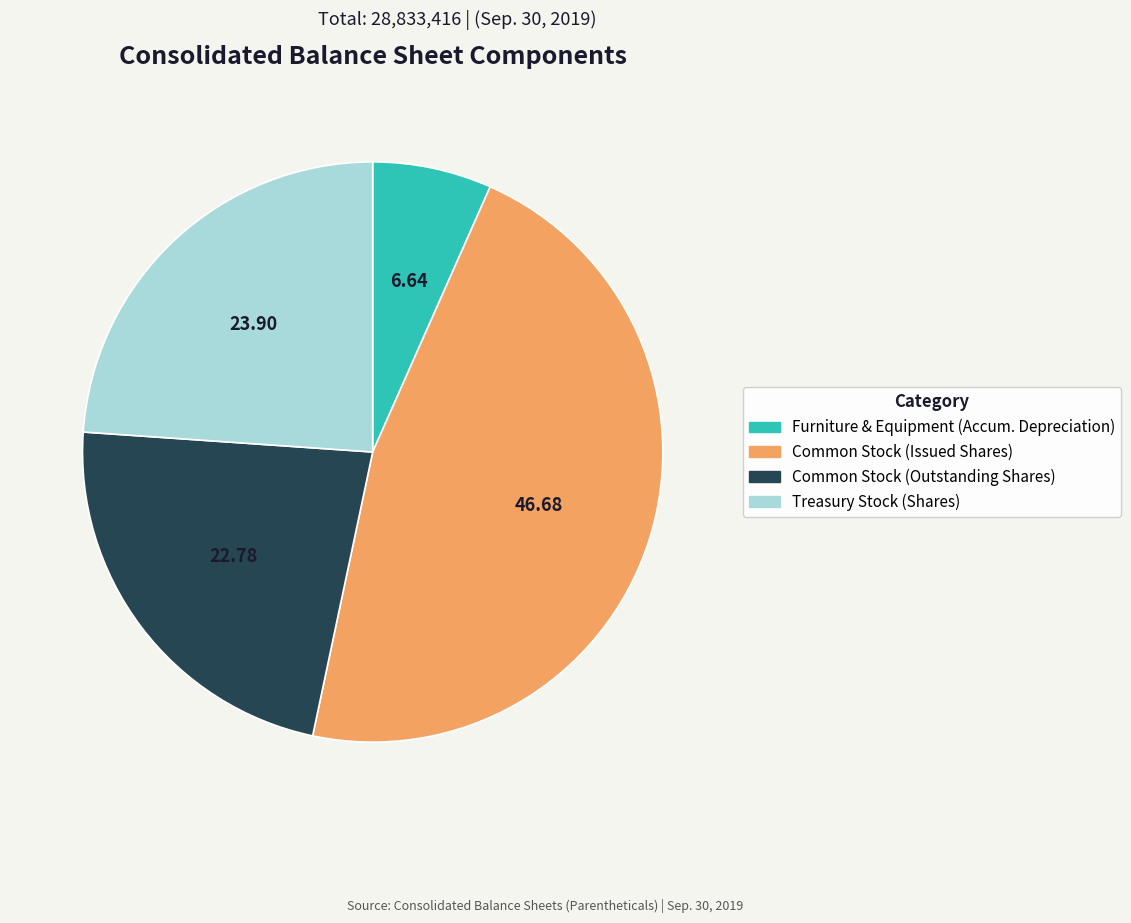

Does any single category account for the majority?

No